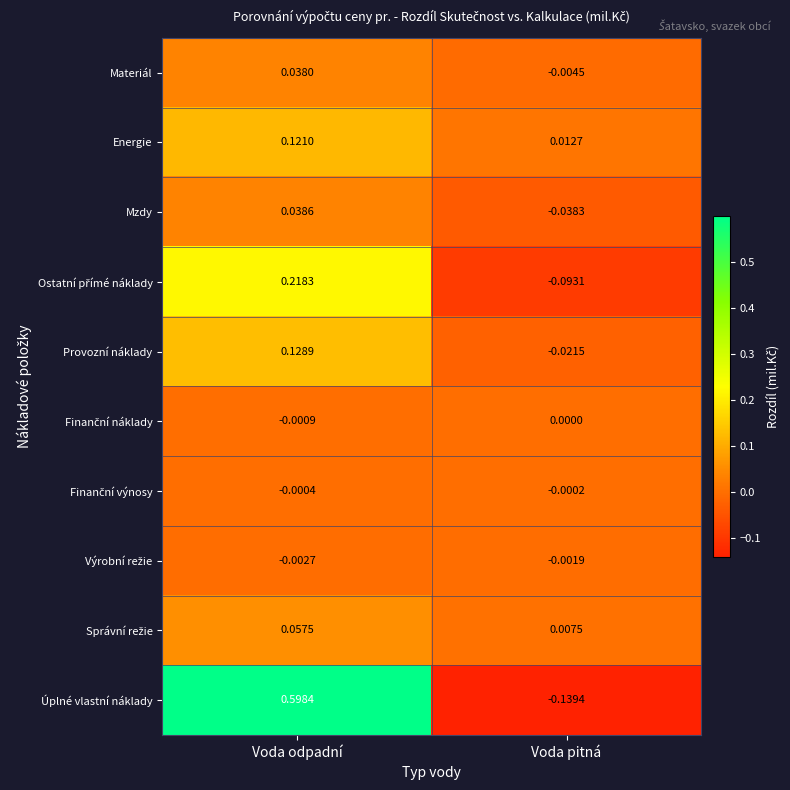

Which label corresponds to the largest value in the chart?

Voda odpadní